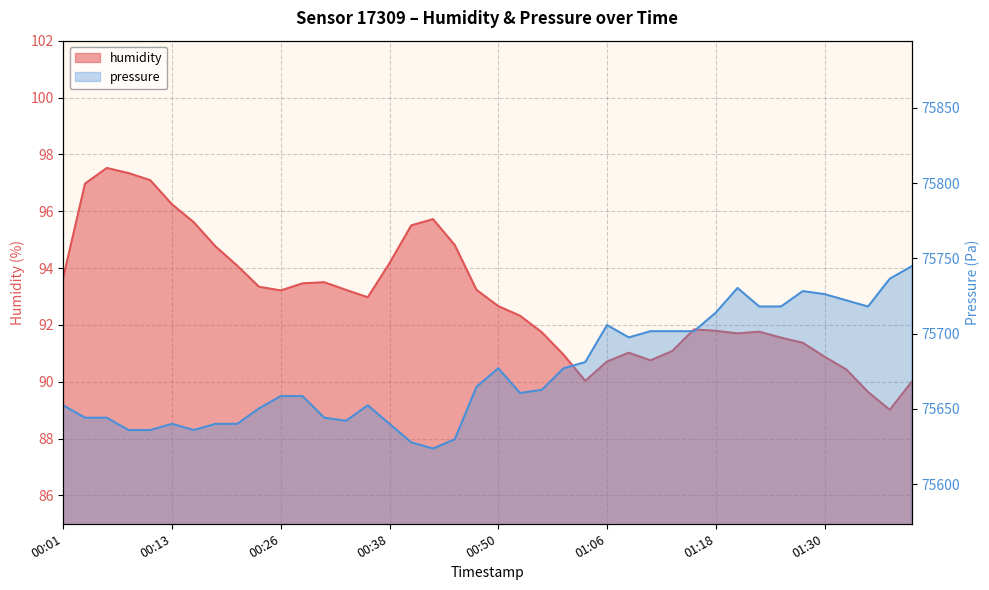

What is the label of the 38th point from the right?

00:06